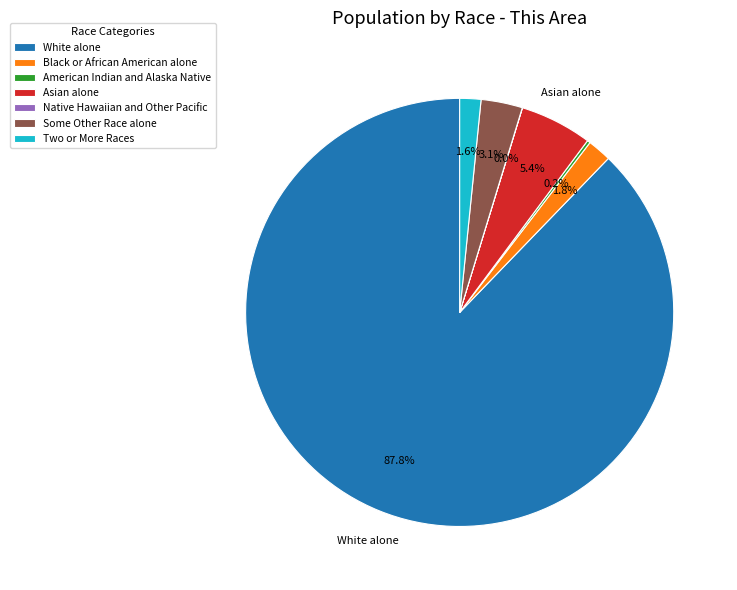

Is White alone the majority of the pie?

Yes